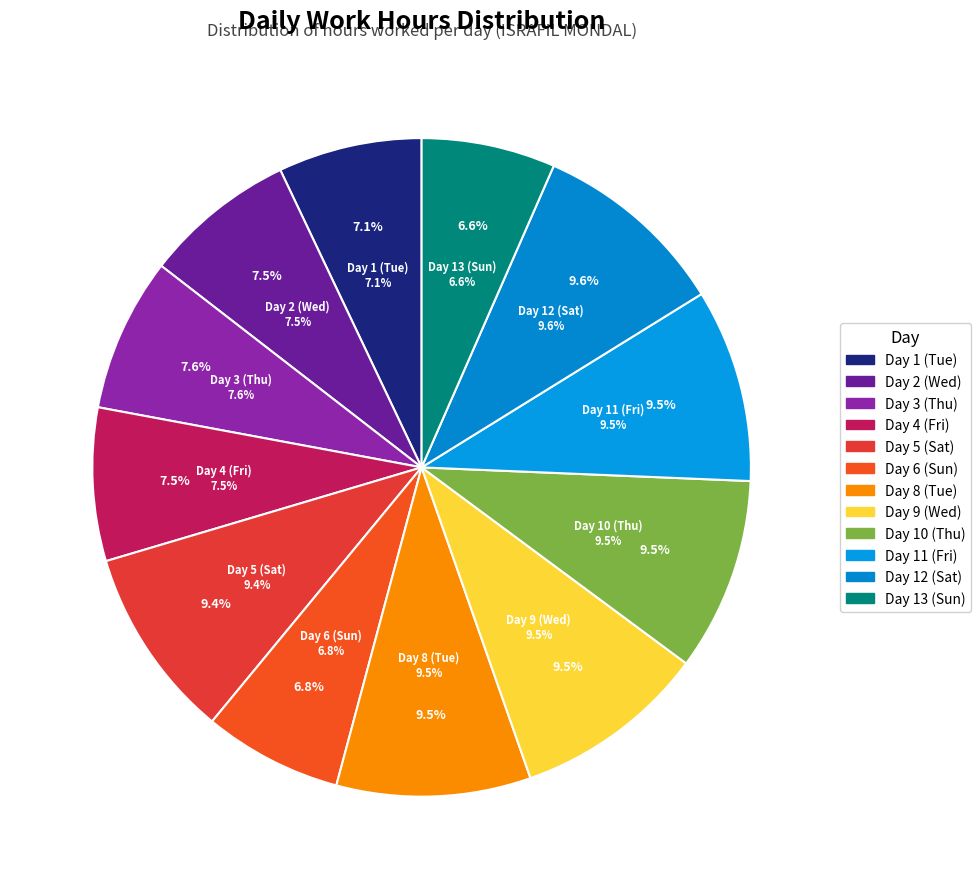

To the nearest percent, what percentage of the pie is Day 3 (Thu)?

8%